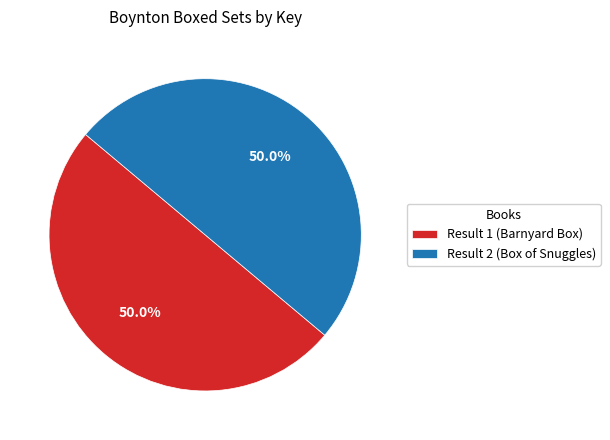

To the nearest percent, what is the combined percentage of Result 1 (Barnyard Box) and Result 2 (Box of Snuggles)?

100%